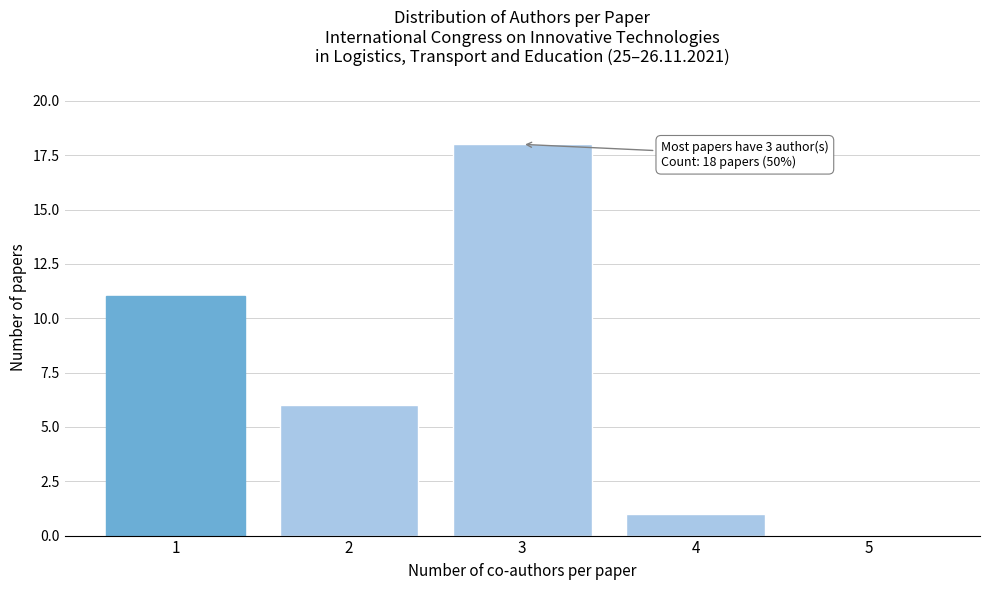

Which range on the x-axis has the tallest bar?

2.5 to 3.5